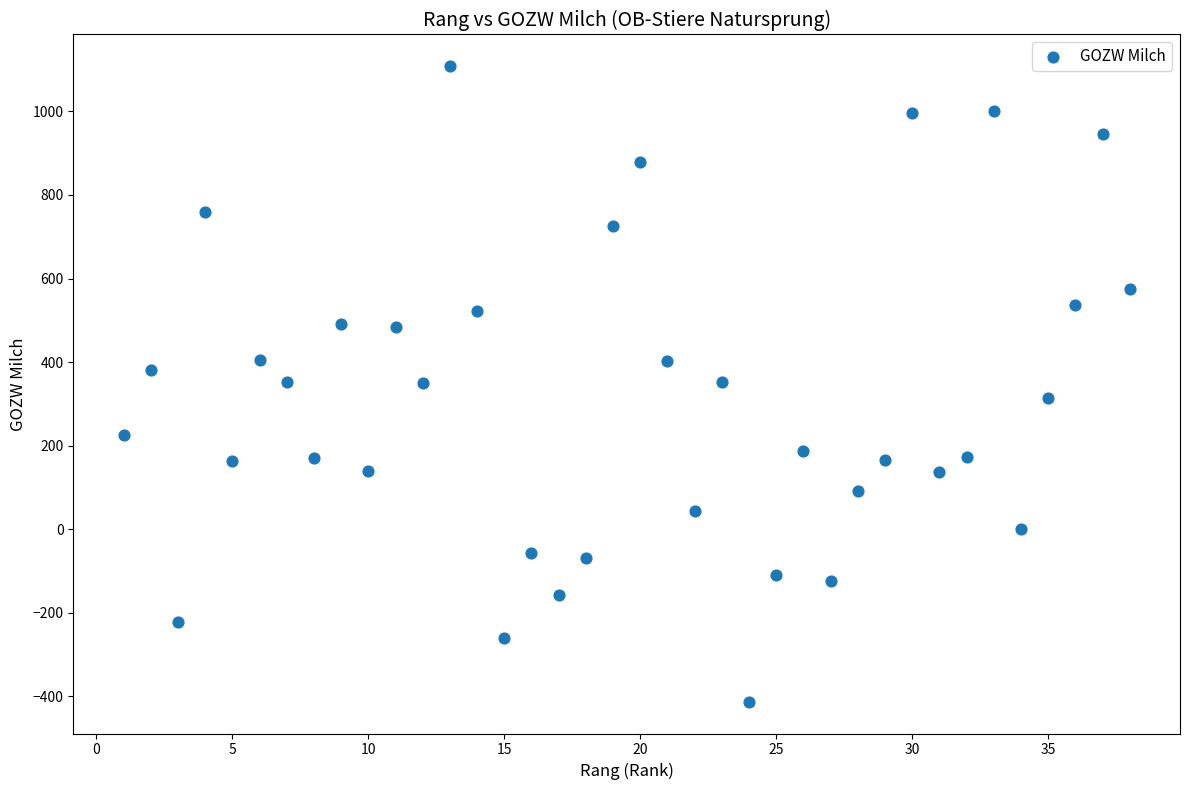

What is the range of X values (max minus min)?

37